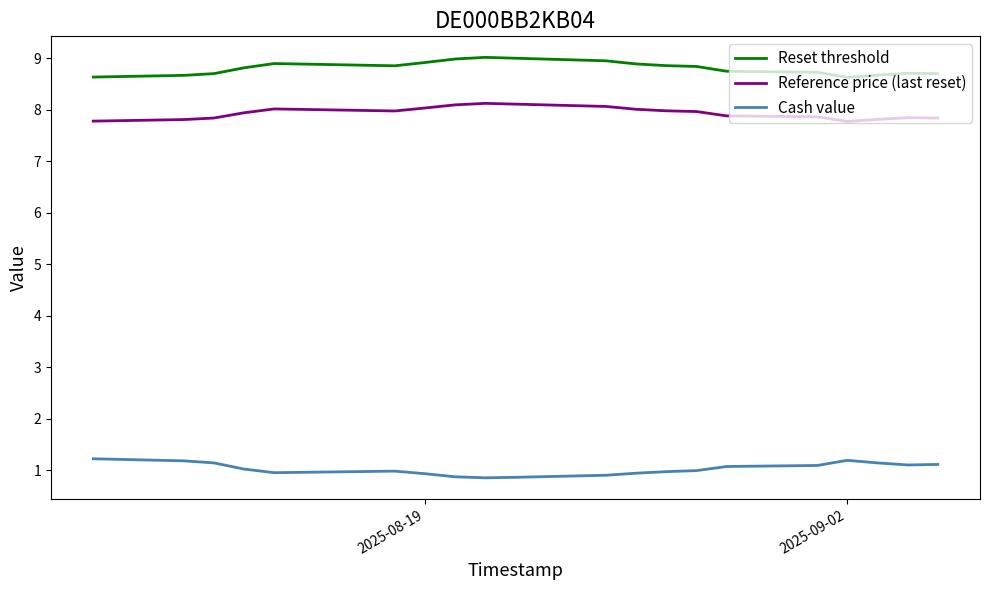

Is the value of Reference price (last reset) at 7 greater than the value of Cash value at 14?

Yes